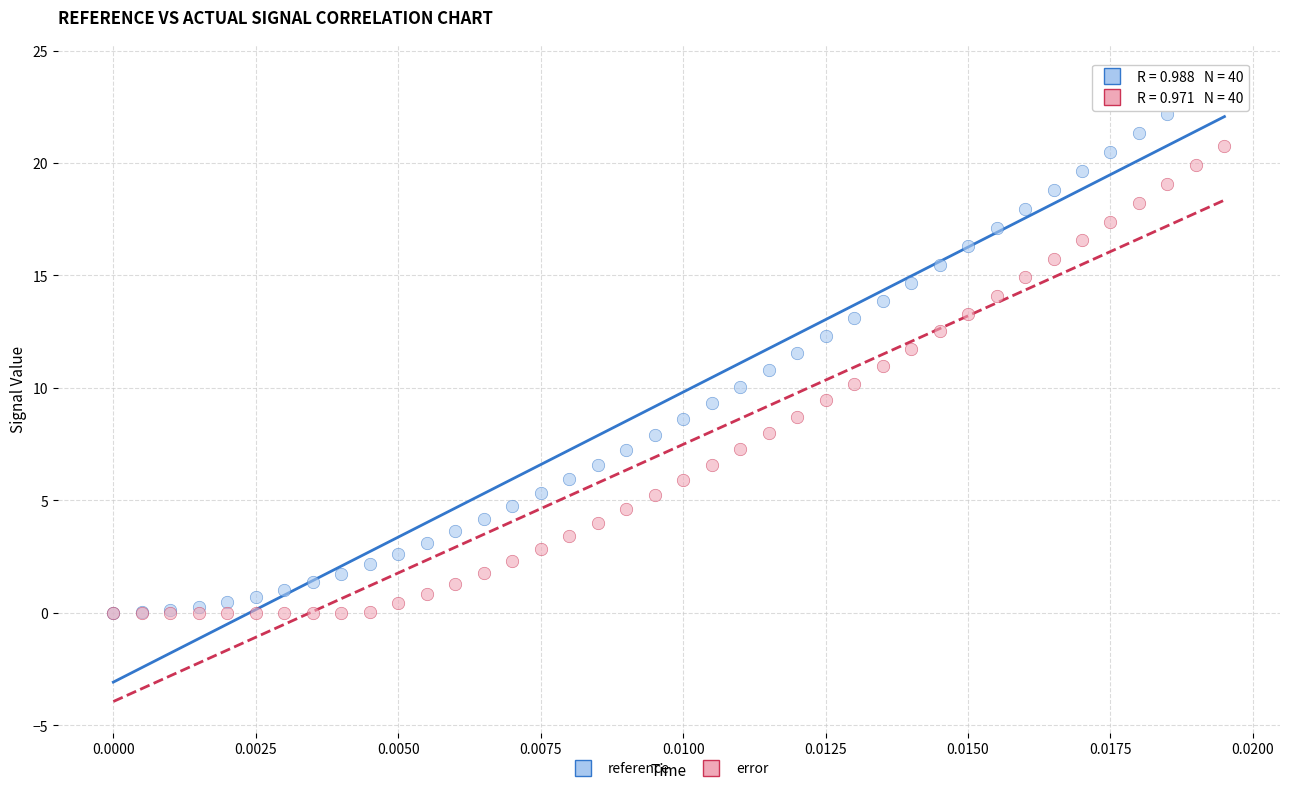

What are all the series names shown in the legend?

reference, error